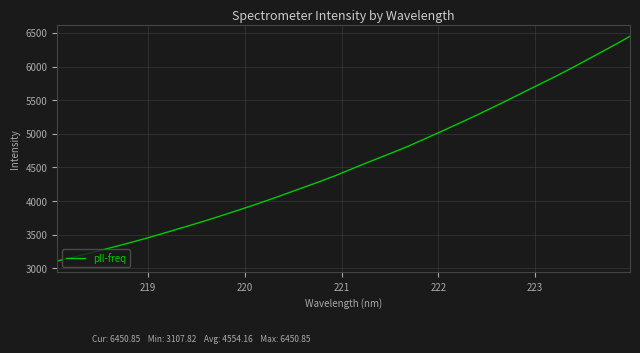

What is the difference between the maximum and minimum values?

3343.0